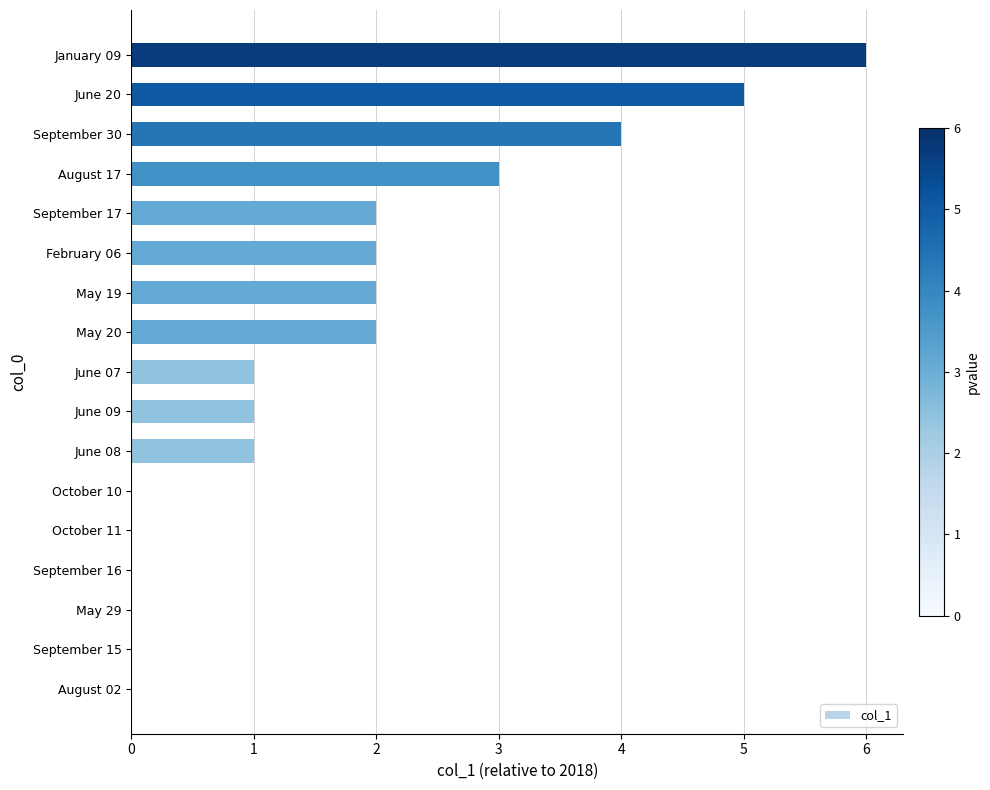

The chart shows a value of 3 at August 17. True or false?

True